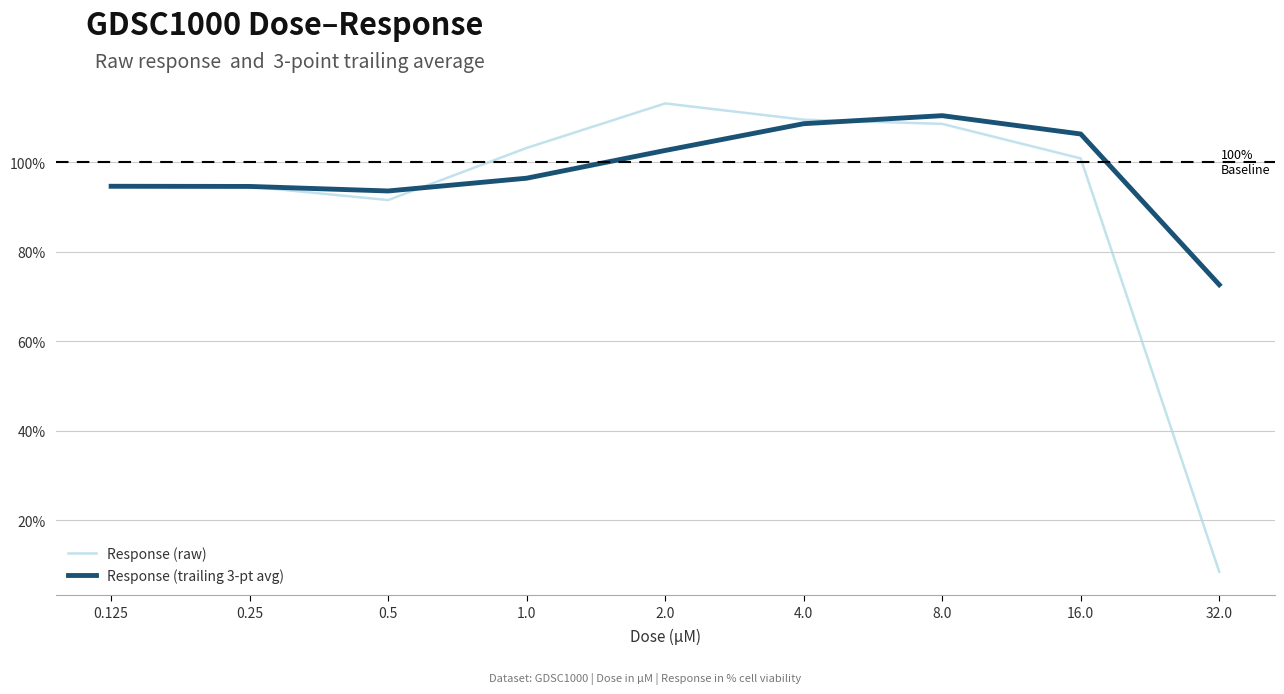

What is the minimum value for Response (raw)?

8.5